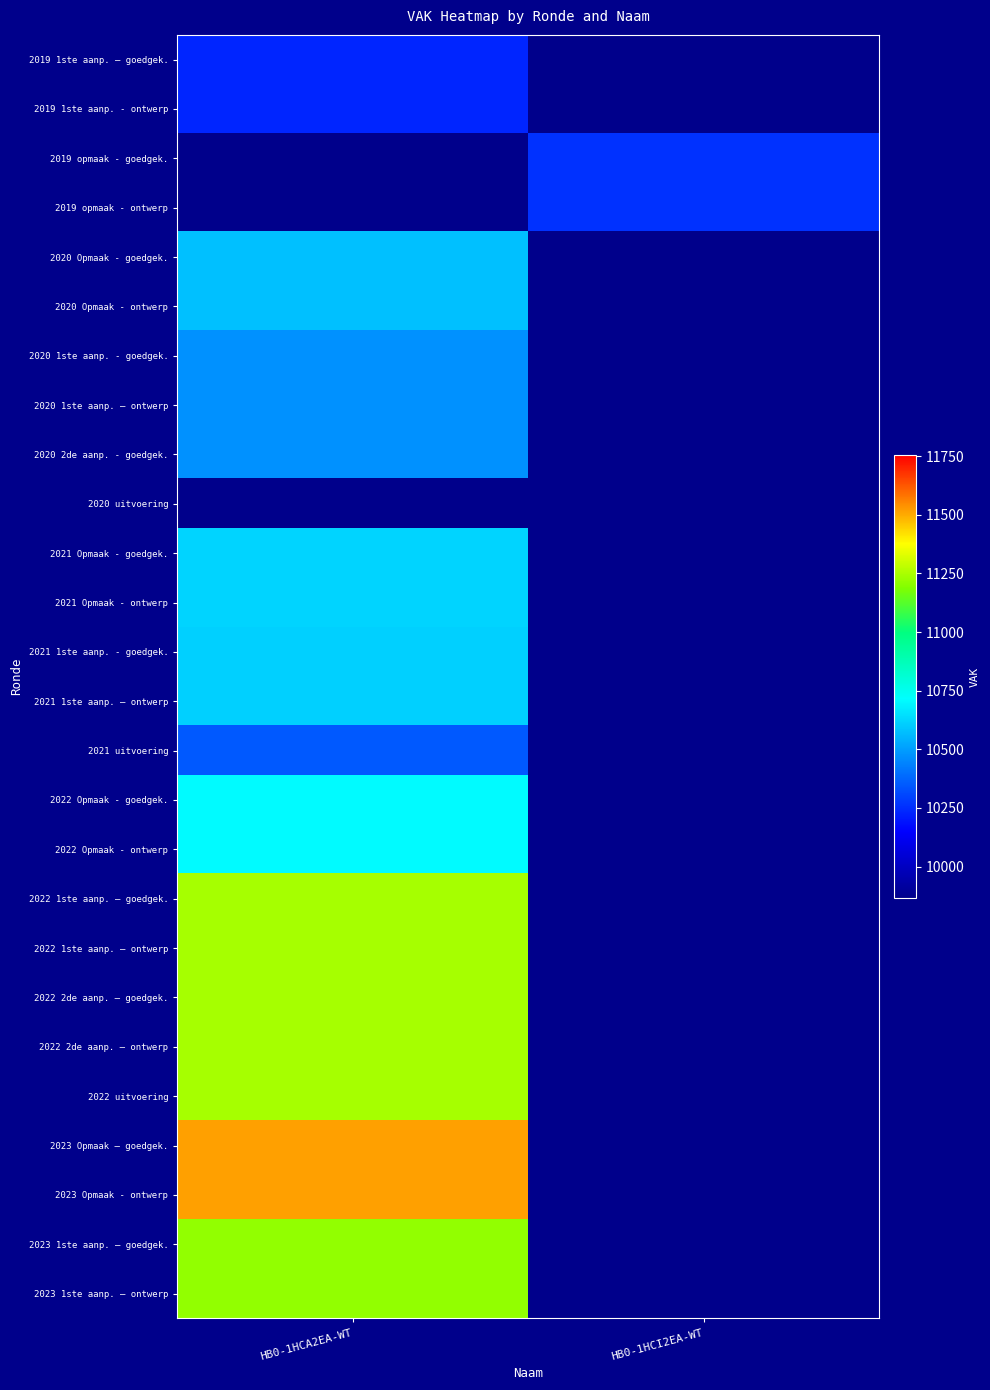

Which has a higher value, HB0-1HCI2EA-WT or HB0-1HCA2EA-WT?

HB0-1HCA2EA-WT